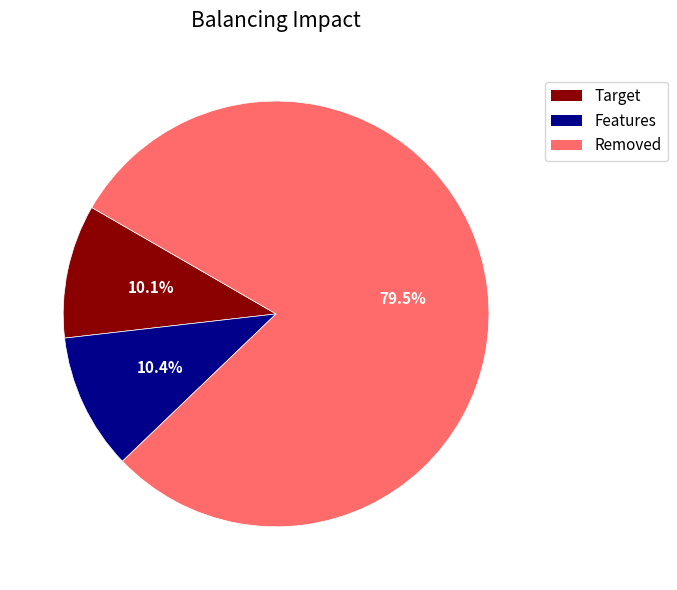

Between Removed and Target, which is larger?

Removed